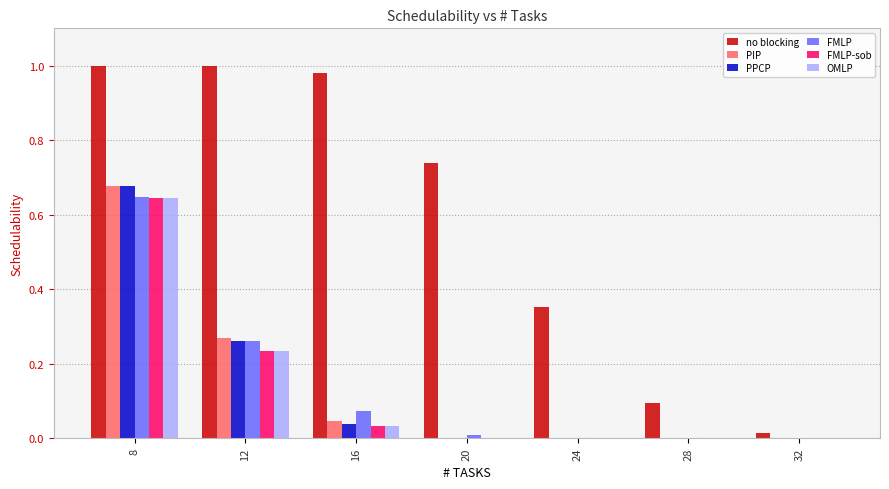

At which category is the sum across all series the highest?

8